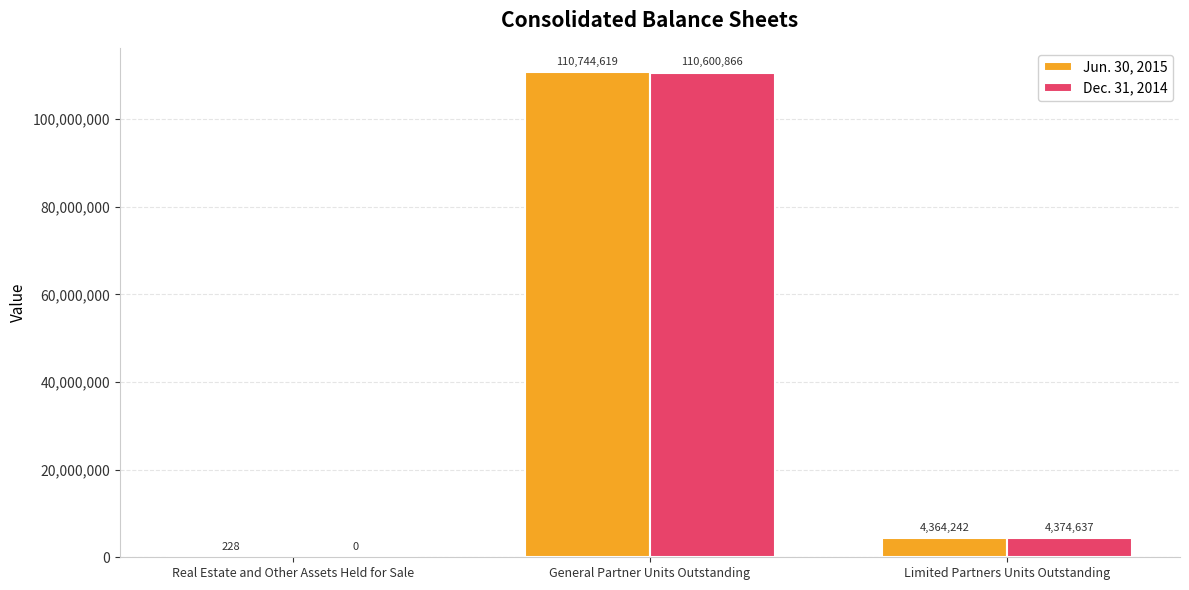

What are all the series names shown in the legend?

Jun. 30, 2015, Dec. 31, 2014